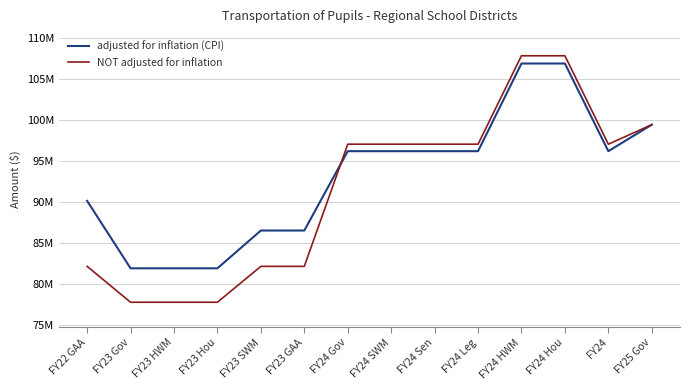

What is the spread (max minus min) of values at FY23 HWM?

4138243